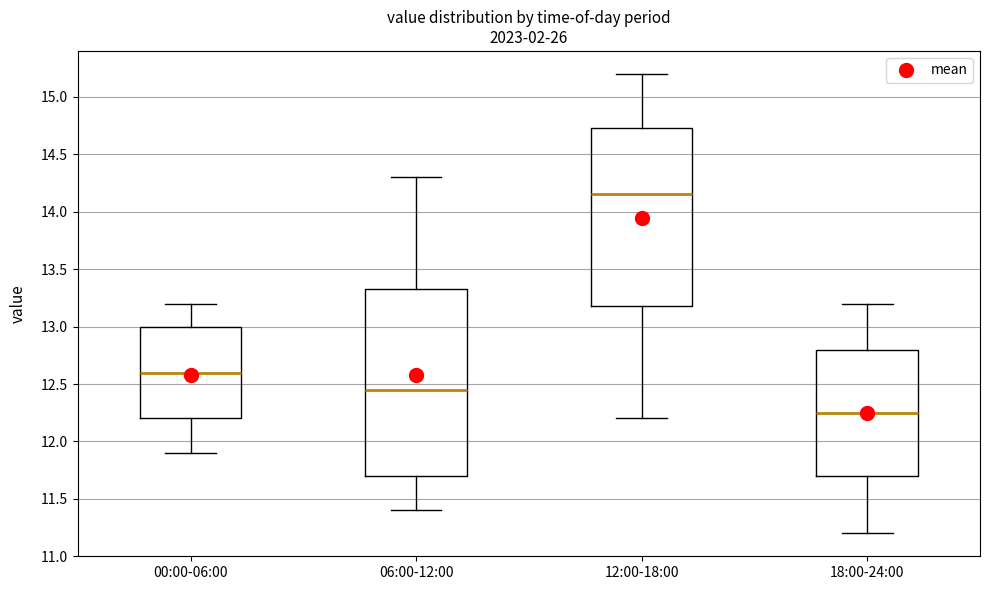

Reading left to right, read every box against the y-axis: the position of its median line, the range the box covers, and the ends of its whiskers. The values are not printed on the chart, so give them approximately, as read against the axis.

00:00-06:00: median 12.60, box 12.20 to 13.00, whiskers 11.90 to 13.20
06:00-12:00: median 12.45, box 11.70 to 13.35, whiskers 11.40 to 14.30
12:00-18:00: median 14.15, box 13.20 to 14.75, whiskers 12.20 to 15.20
18:00-24:00: median 12.25, box 11.70 to 12.80, whiskers 11.20 to 13.20